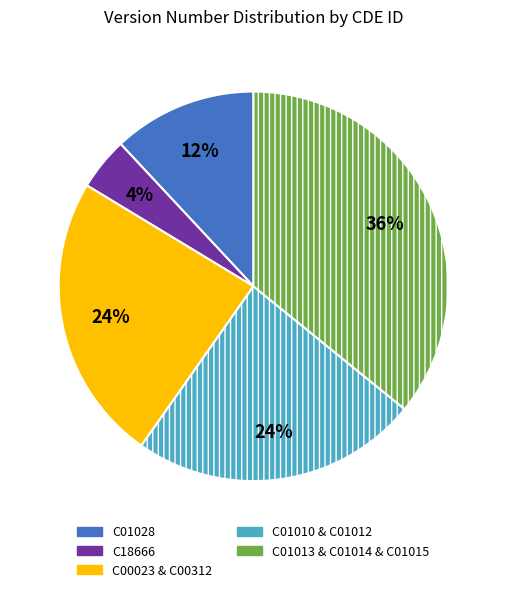

Between C00023 & C00312 and C01013 & C01014 & C01015, which is larger?

C01013 & C01014 & C01015